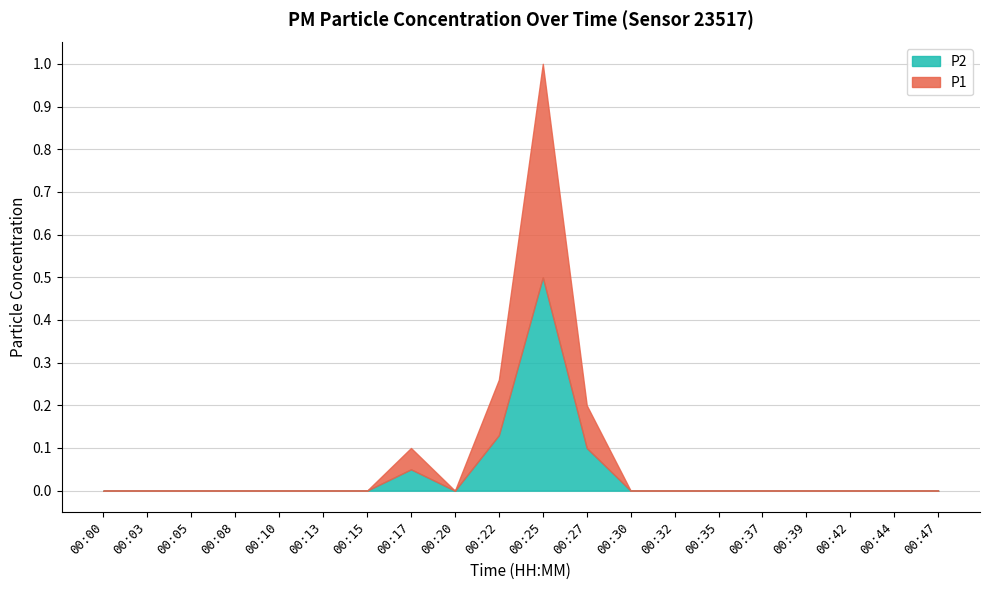

Where is P1 nearest to the value 0?

00:00